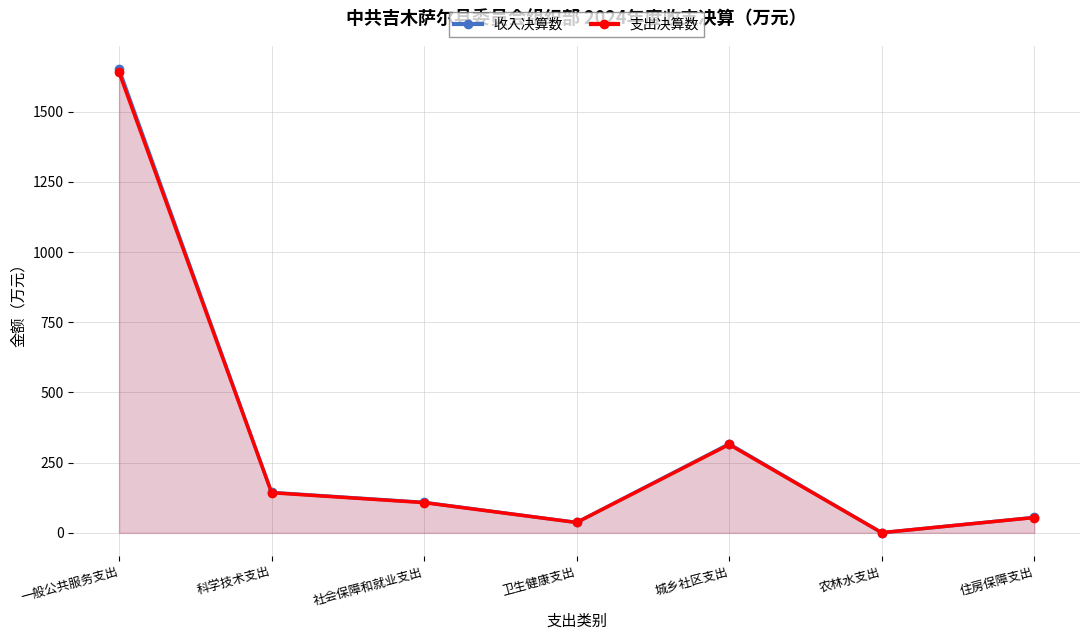

What is the difference between the 支出决算数 values at 科学技术支出 and 社会保障和就业支出?

35.2